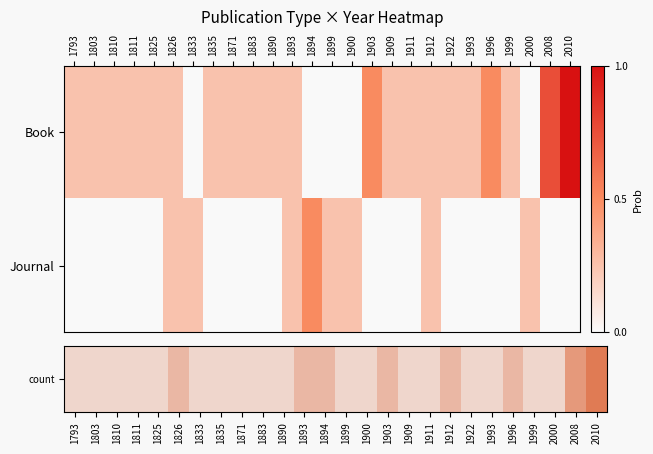

What is the difference between the highest and lowest values at 1811?

0.2